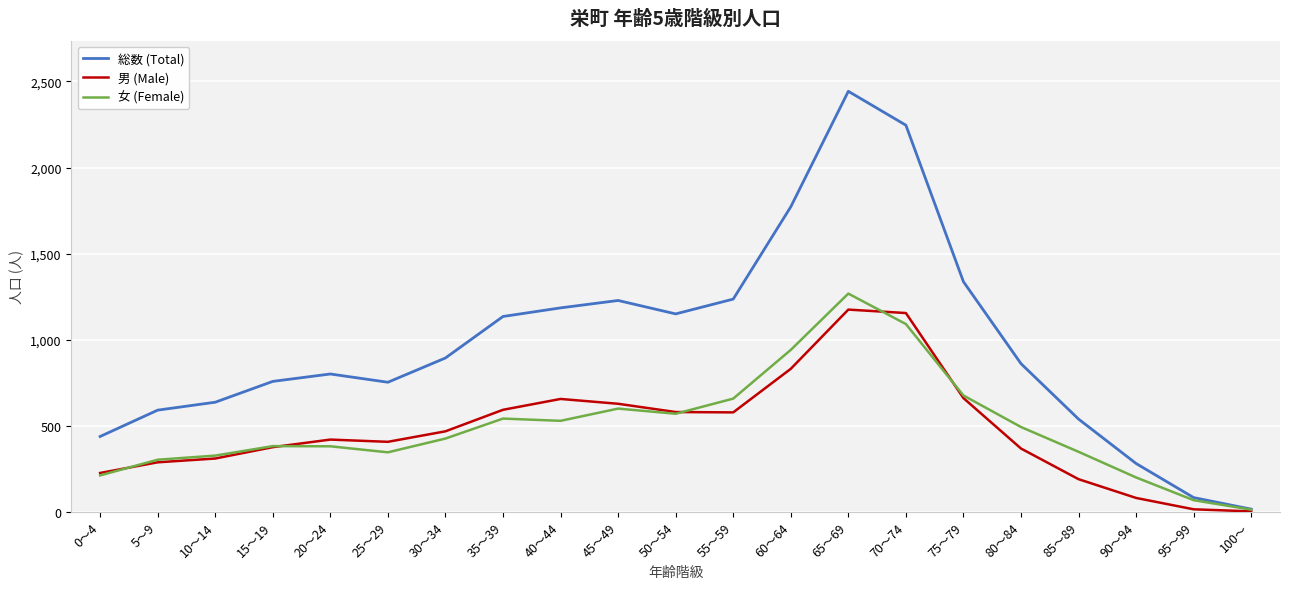

What is the difference between the maximum and minimum values in the 女 (Female) series?

1255